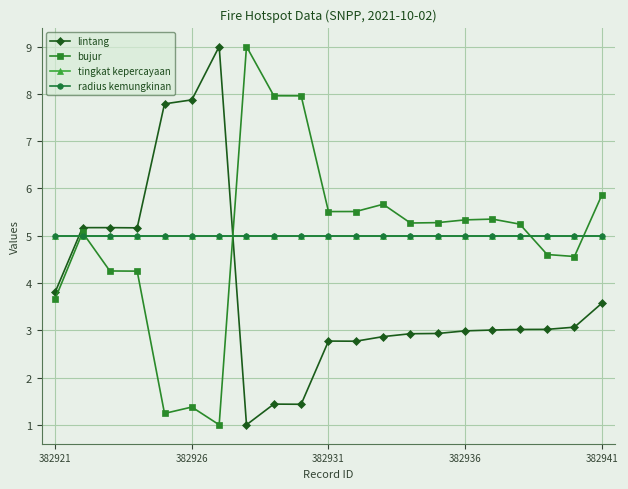

What is the lowest value of the tingkat kepercayaan series?

5.0